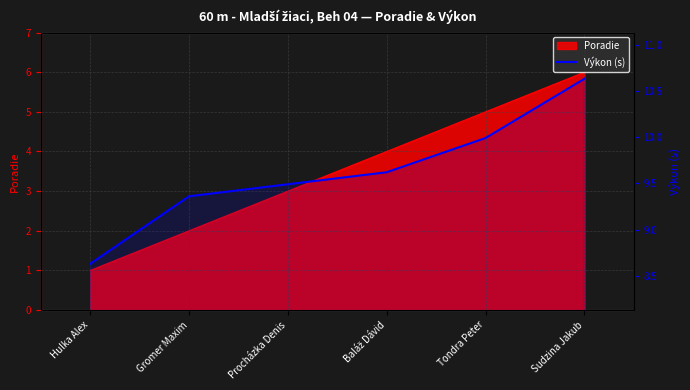

What is the difference between the maximum and minimum values?

2.0